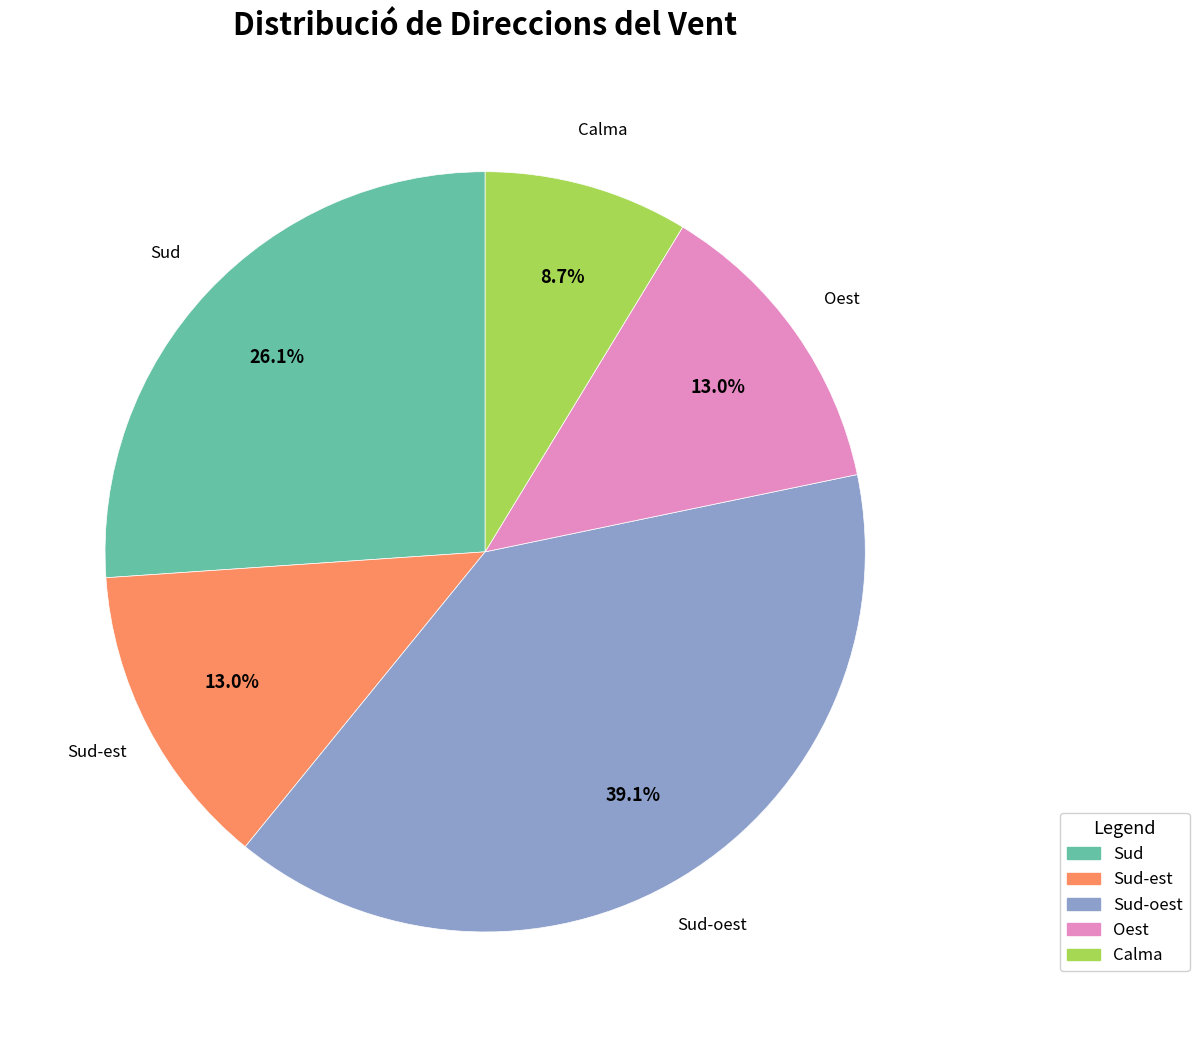

Which category has the biggest portion of the pie?

Sud-oest